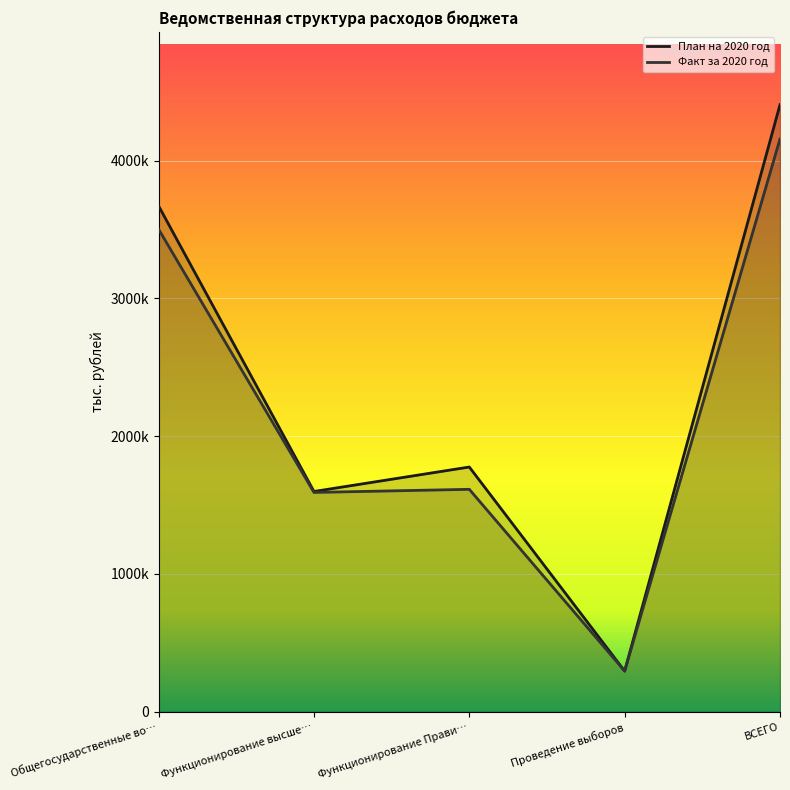

What is the value of the Факт за 2020 год point at the 3rd from the left?

1614345.6